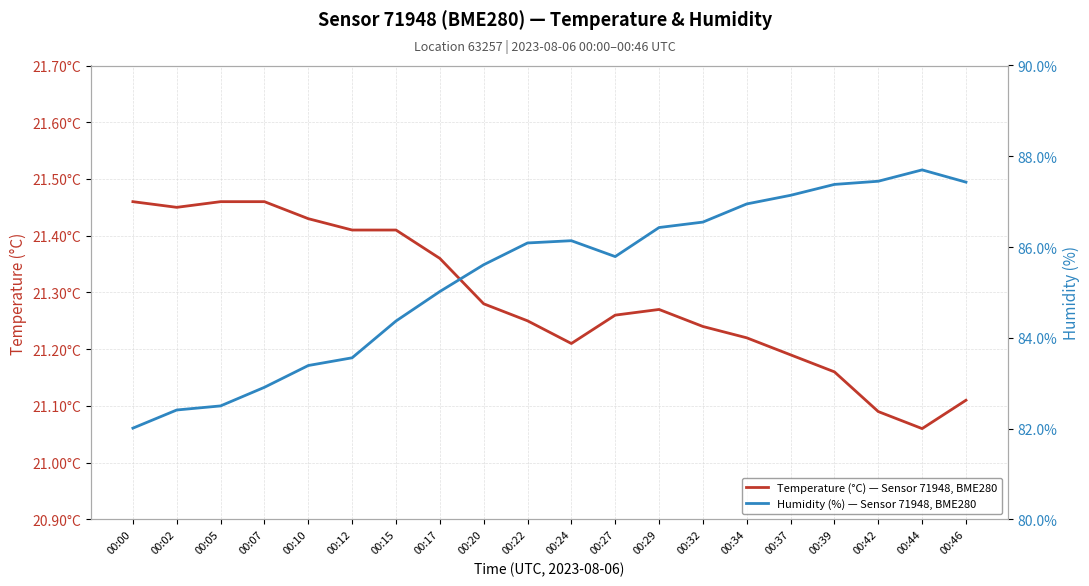

Rank the categories by Humidity (%) value from lowest to highest.

00:00, 00:02, 00:05, 00:07, 00:10, 00:12, 00:15, 00:17, 00:20, 00:27, 00:22, 00:24, 00:29, 00:32, 00:34, 00:37, 00:39, 00:46, 00:42, 00:44